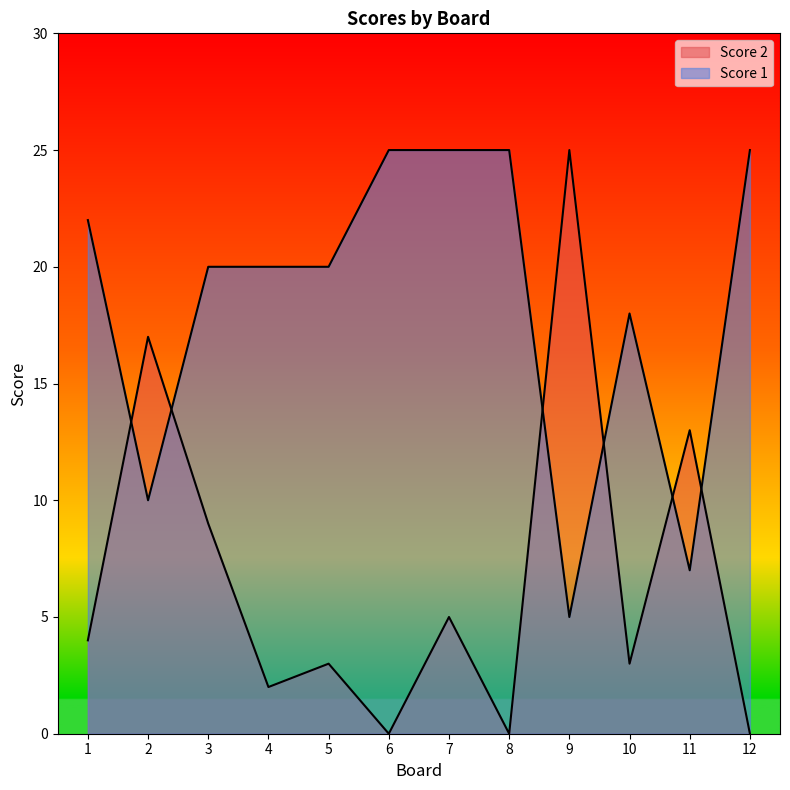

How many intersections are there between Score 2 and Score 1?

6